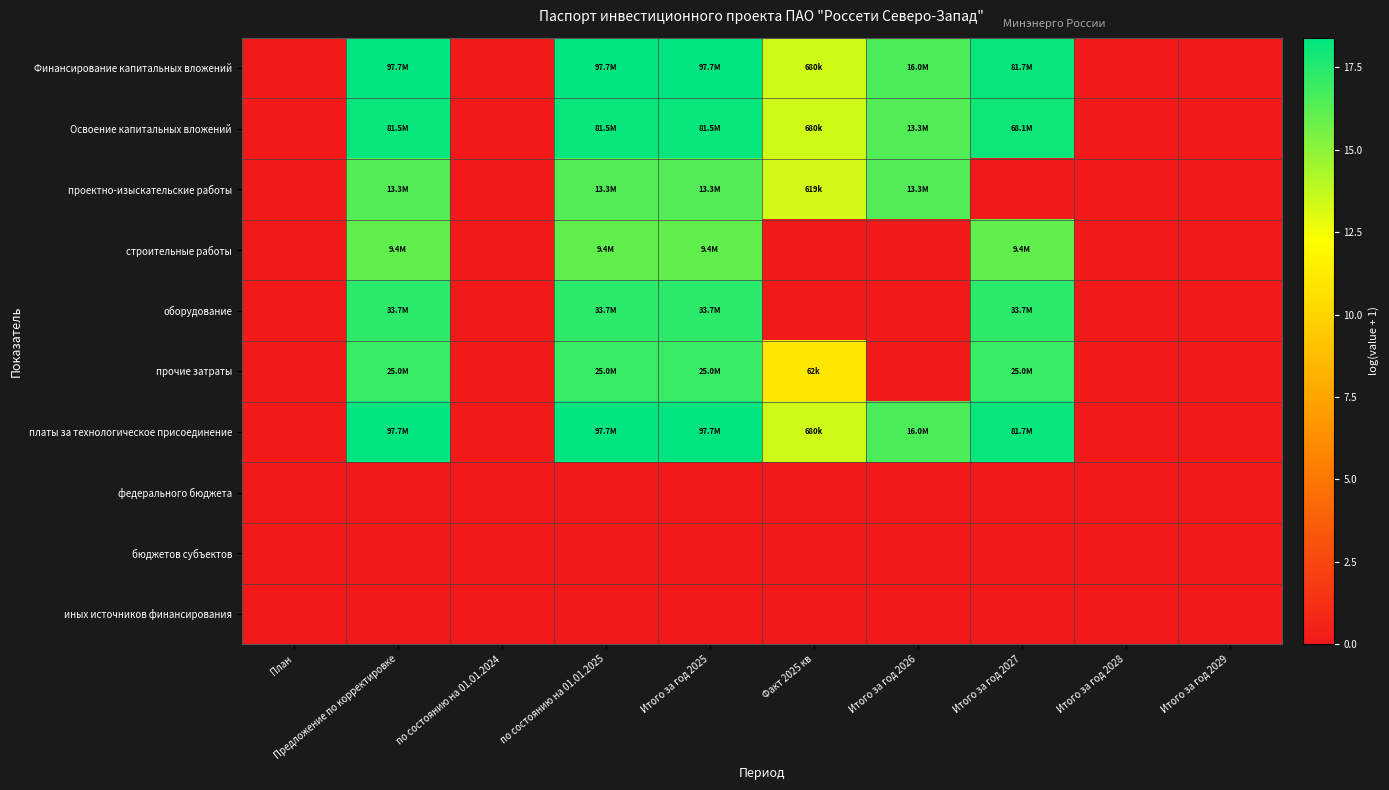

At how many categories does at least one series exceed 16?

5